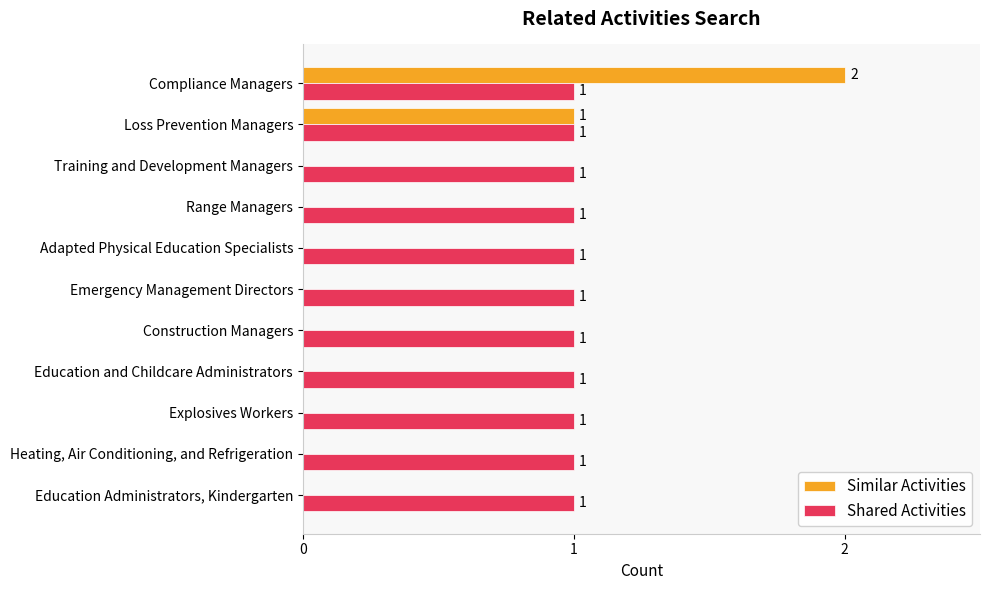

The value of Similar Activities at Education Administrators, Kindergarten is 0. True or false?

True